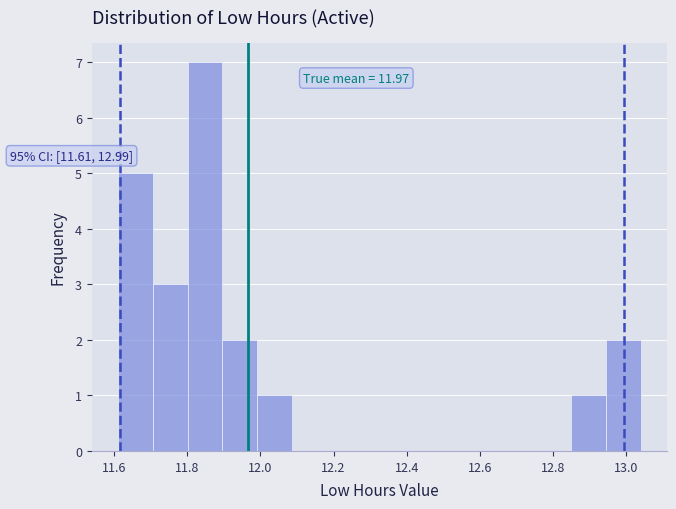

Which range on the x-axis has the tallest bar?

11.80 to 11.90